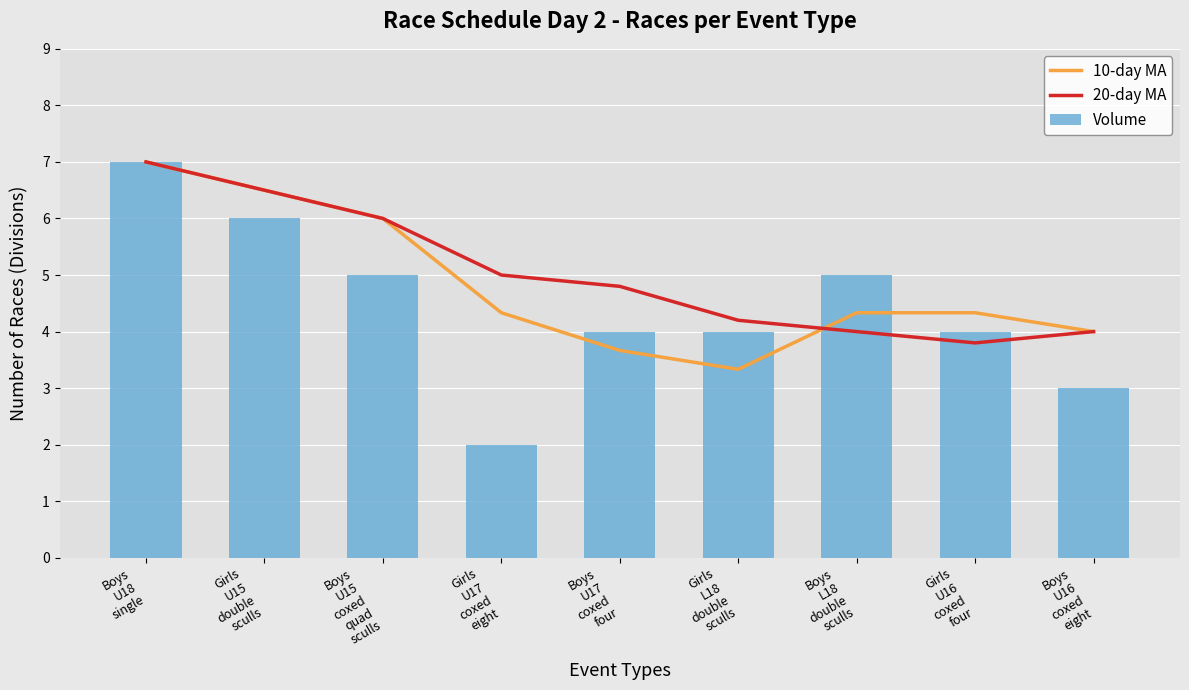

What is the label of the 8th bar from the left?

Girls
U16
coxed
four